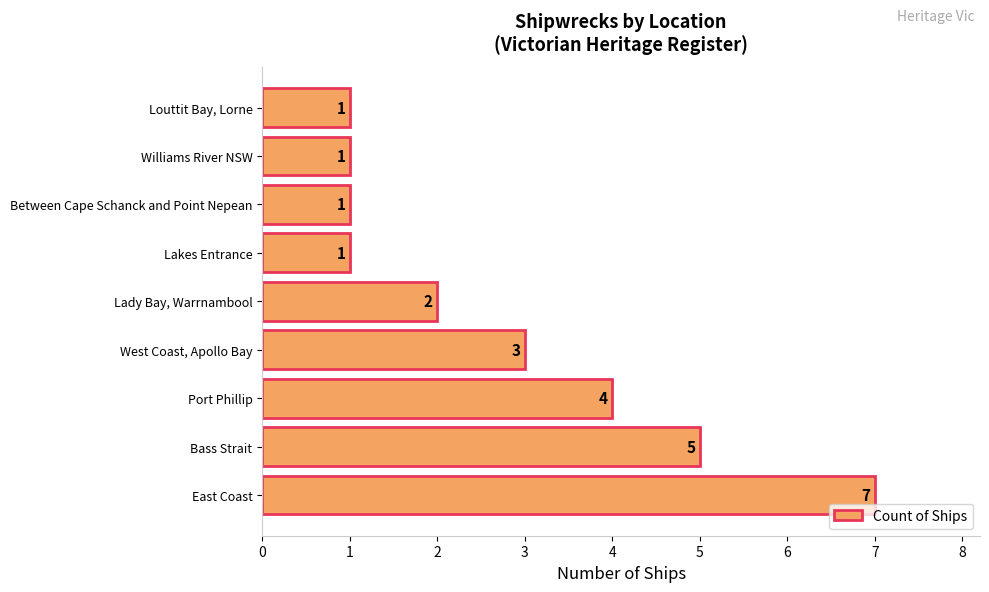

What is the difference between the maximum and minimum values?

6